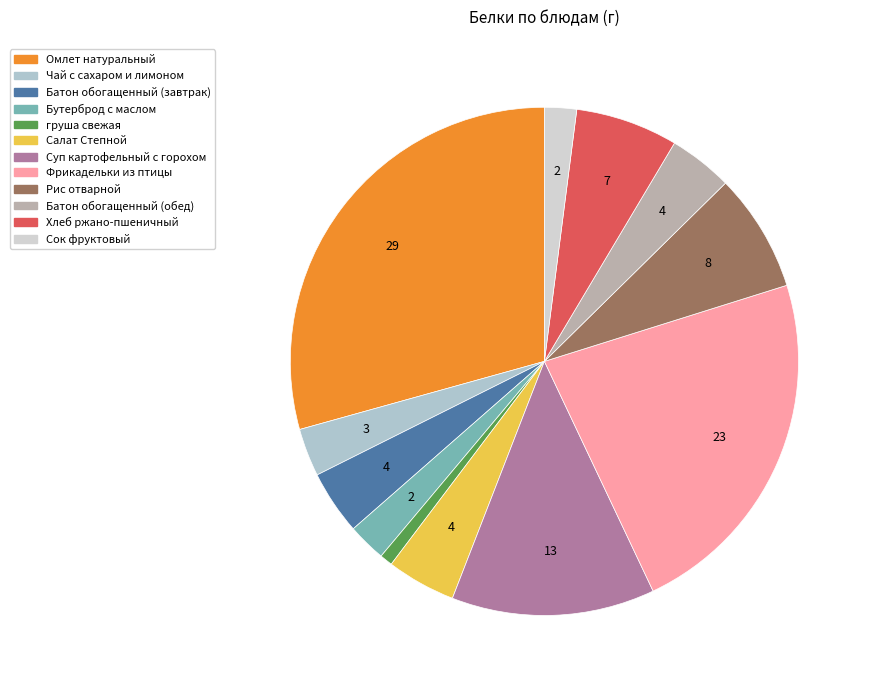

How many segments does this pie chart have?

12